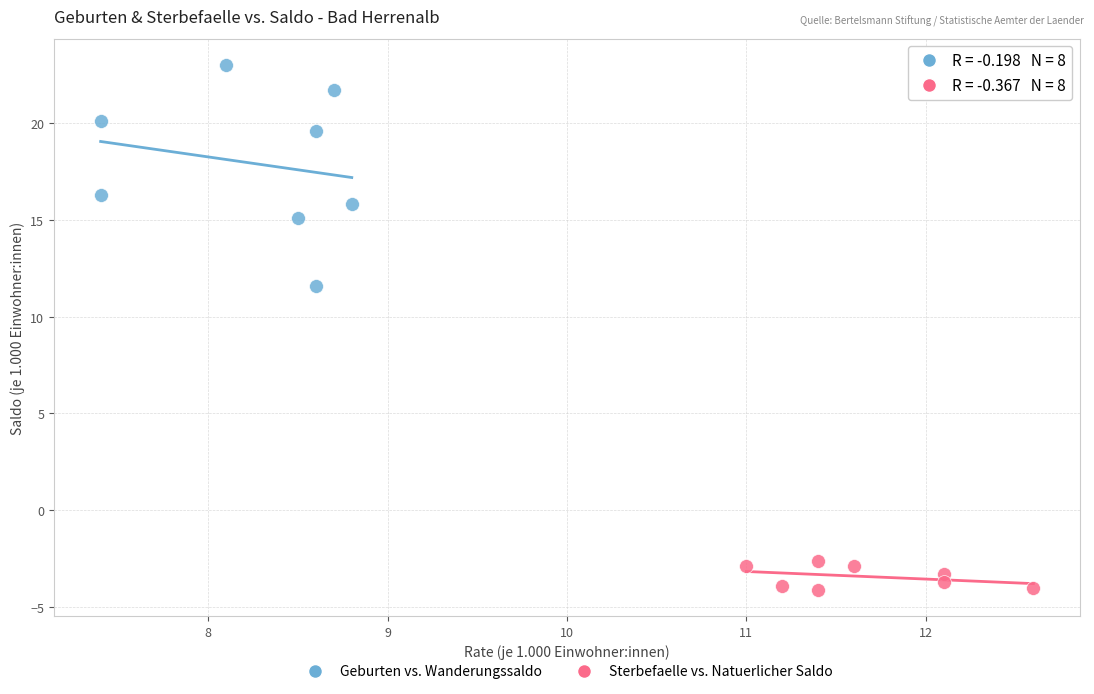

Which series contains the highest Y value?

Geburten vs. Wanderungssaldo